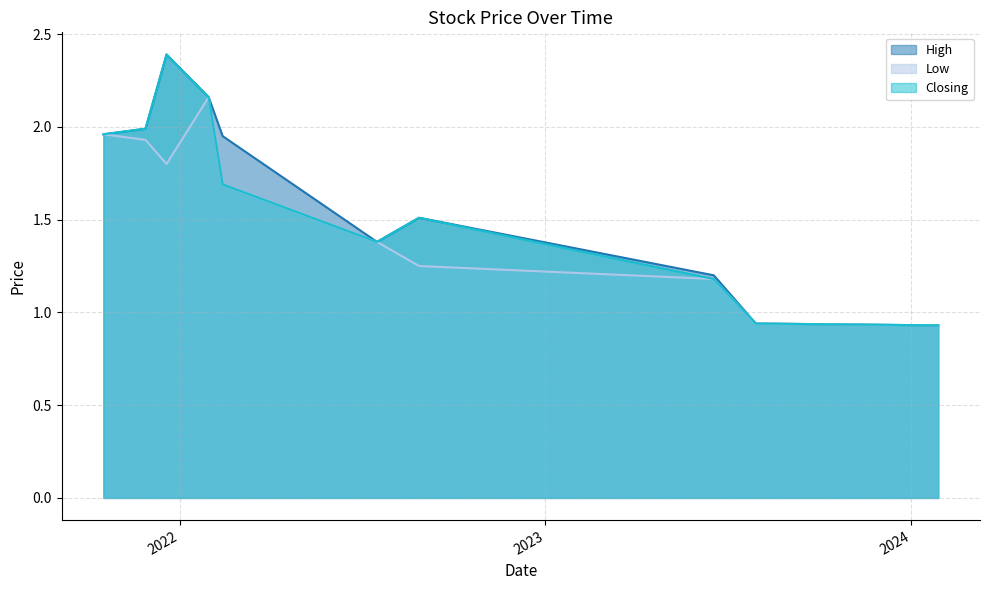

True or false: Closing has a value of 1.2 at 18/06/2023.

True